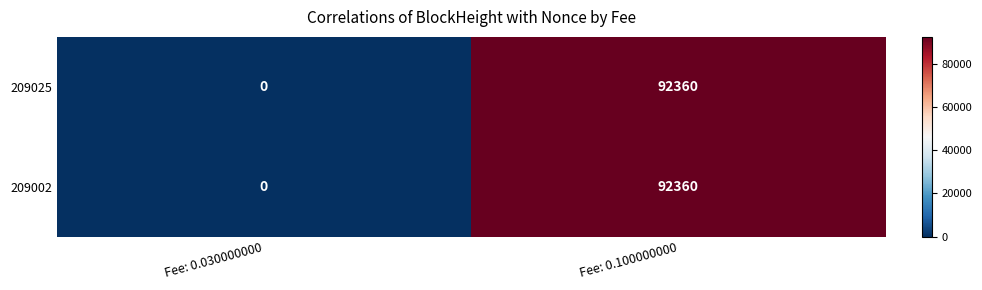

What is the difference between the maximum and minimum values in the 209002 series?

92360